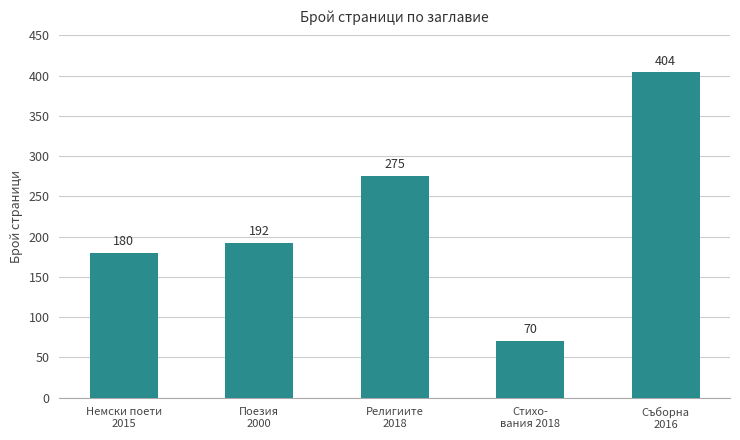

Is it true that the value at Стихо-
вания 2018 is 70?

True